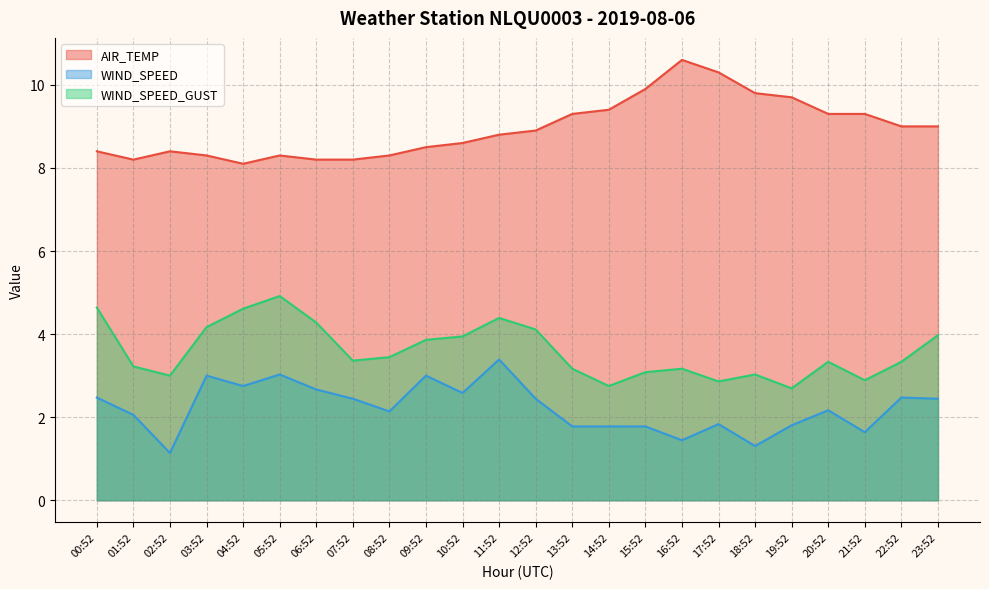

Rank the series by their average value, from lowest to highest.

WIND_SPEED, WIND_SPEED_GUST, AIR_TEMP